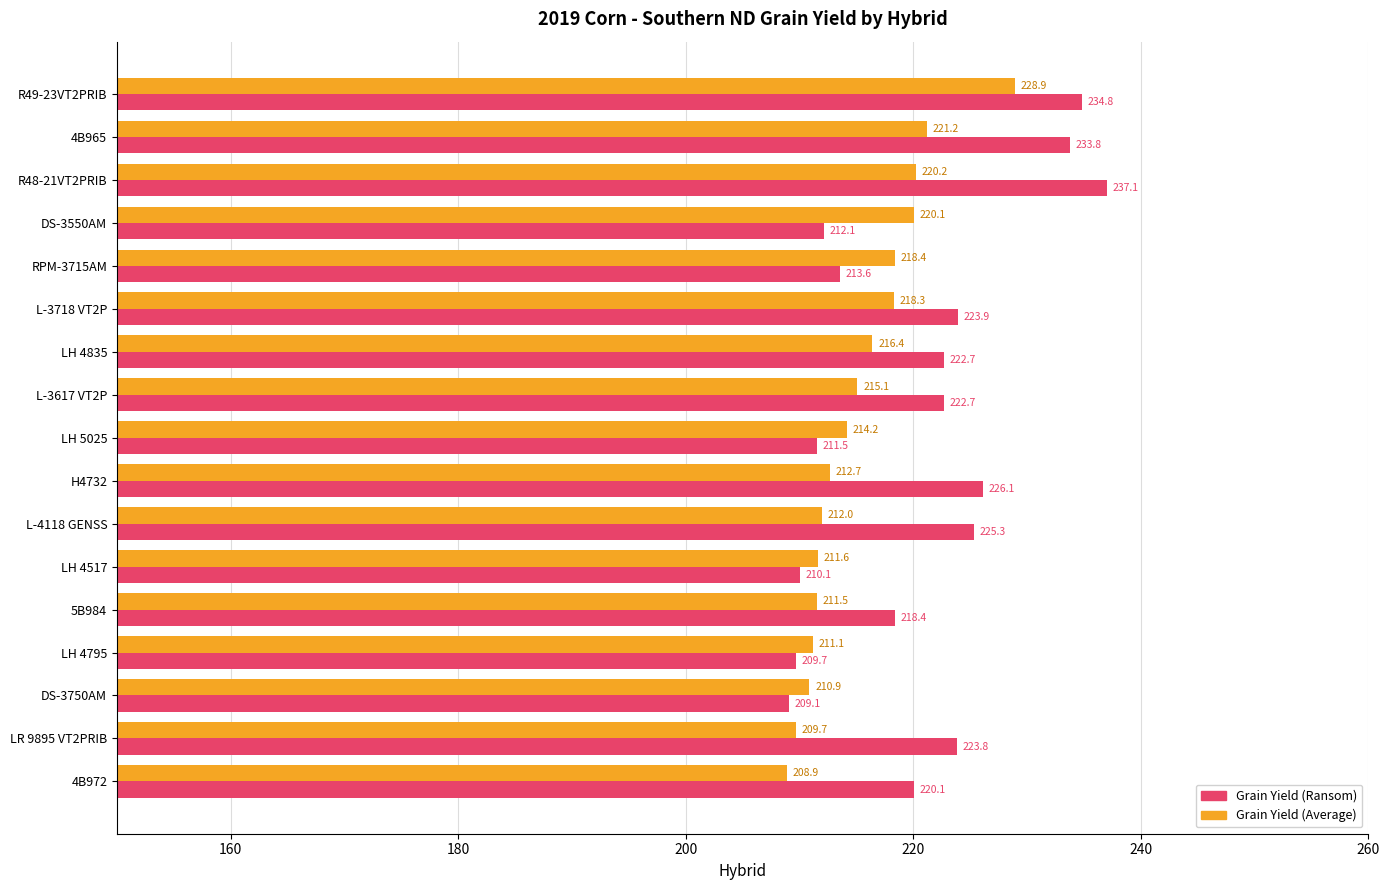

Rank the series by their average value, from lowest to highest.

Grain Yield (Average), Grain Yield (Ransom)